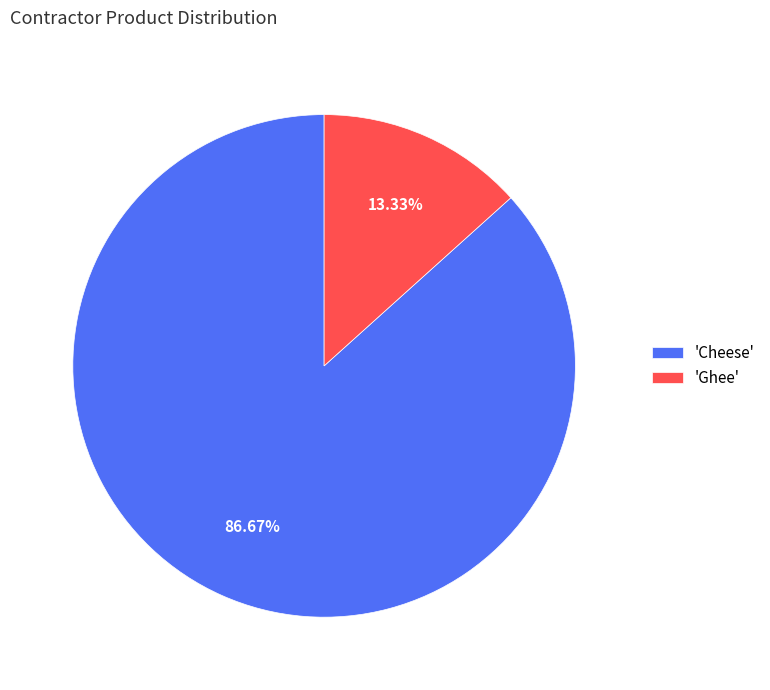

Rank the categories by value from lowest to highest.

'Ghee', 'Cheese'